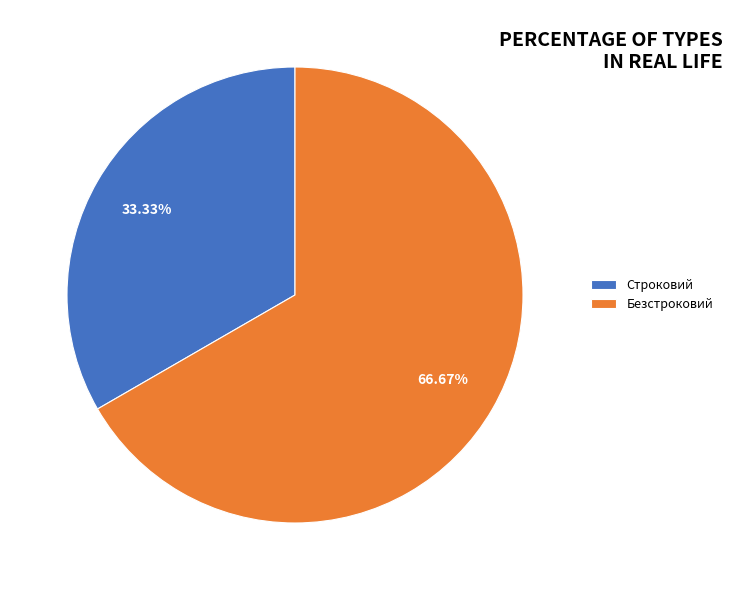

To the nearest percent, what portion does Безстроковий represent?

67%